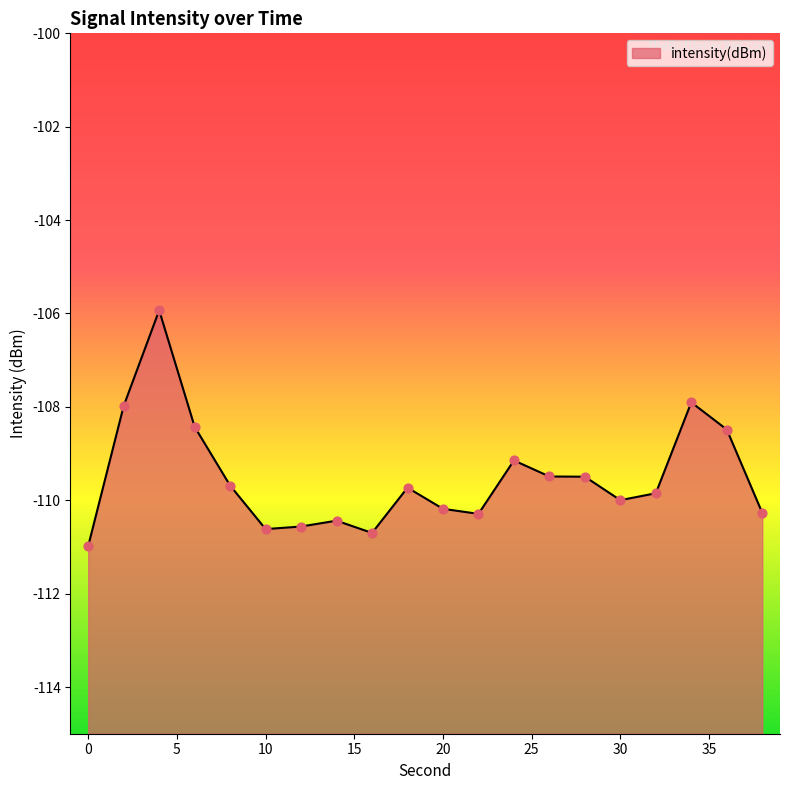

Between 34 and 24, which is larger?

34